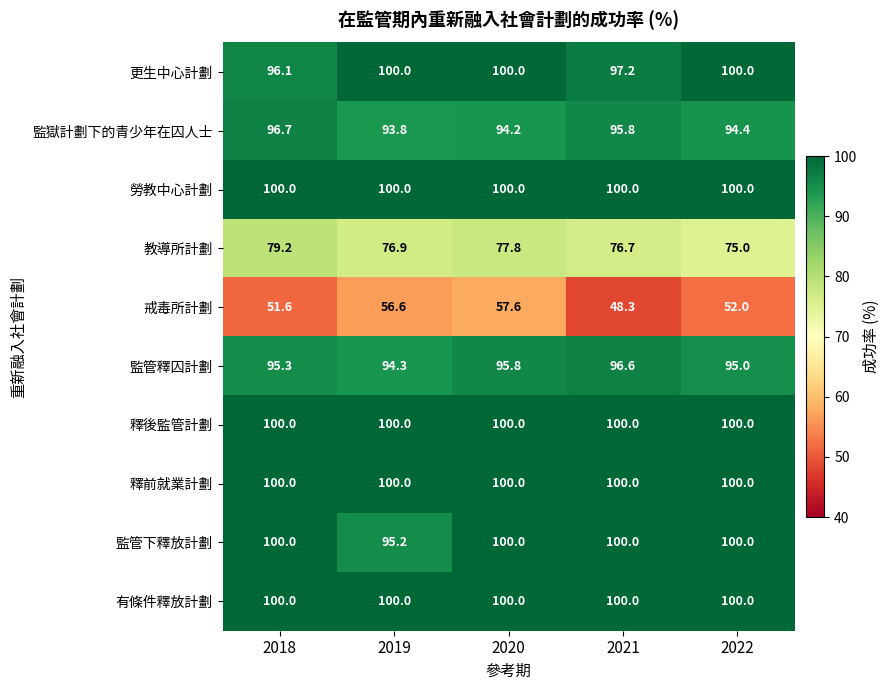

What is the total value across all series at 2019?

916.8